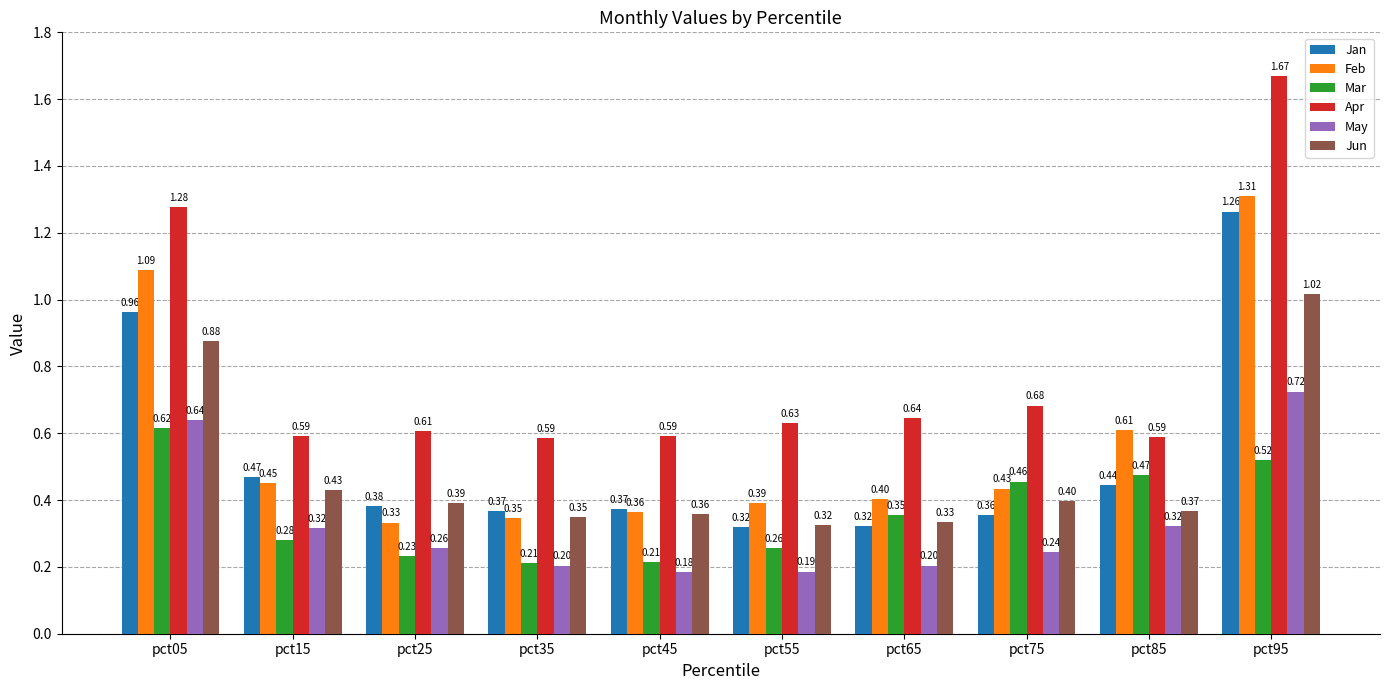

True or false: Feb has a value of 0.7 at pct75.

False